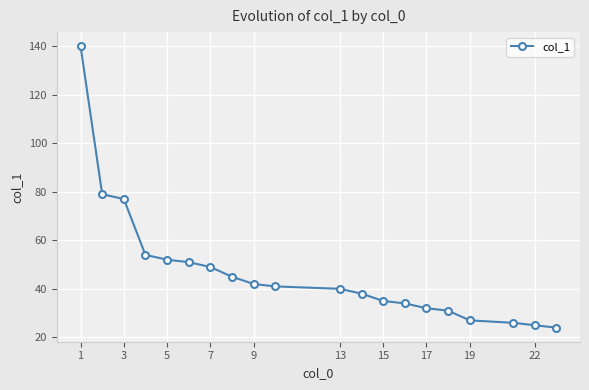

What is the difference between the maximum and minimum values?

116